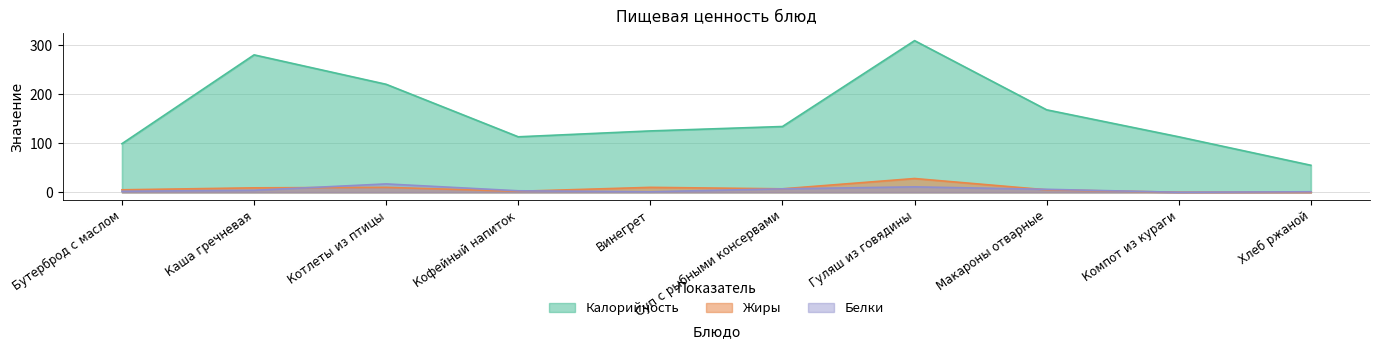

How many lines are shown in the chart?

3